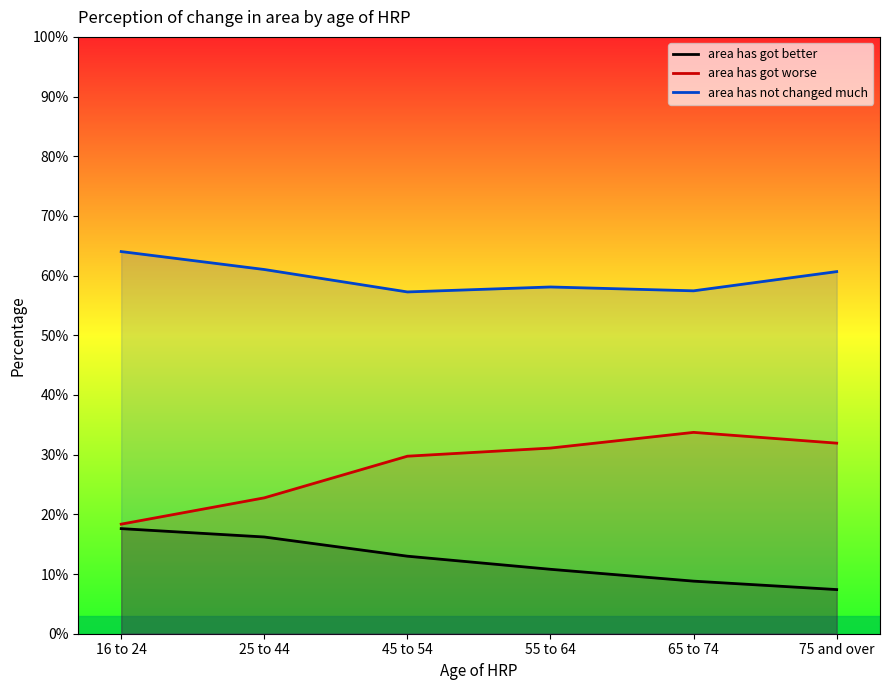

What are all the series names shown in the legend?

area has got better, area has got worse, area has not changed much